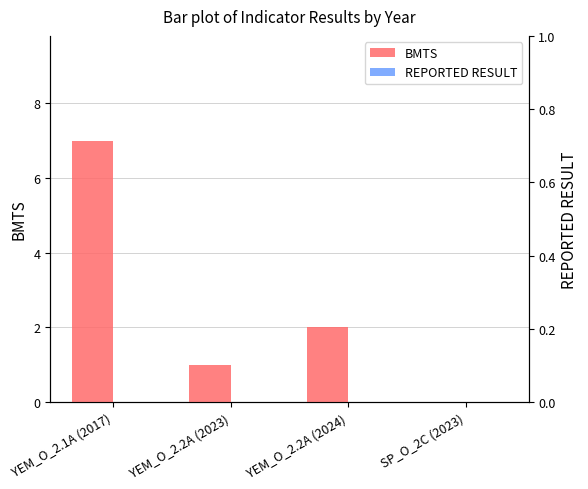

Is the value of REPORTED RESULT at YEM_O_2.2A (2024) greater than the value of BMTS at YEM_O_2.1A (2017)?

No